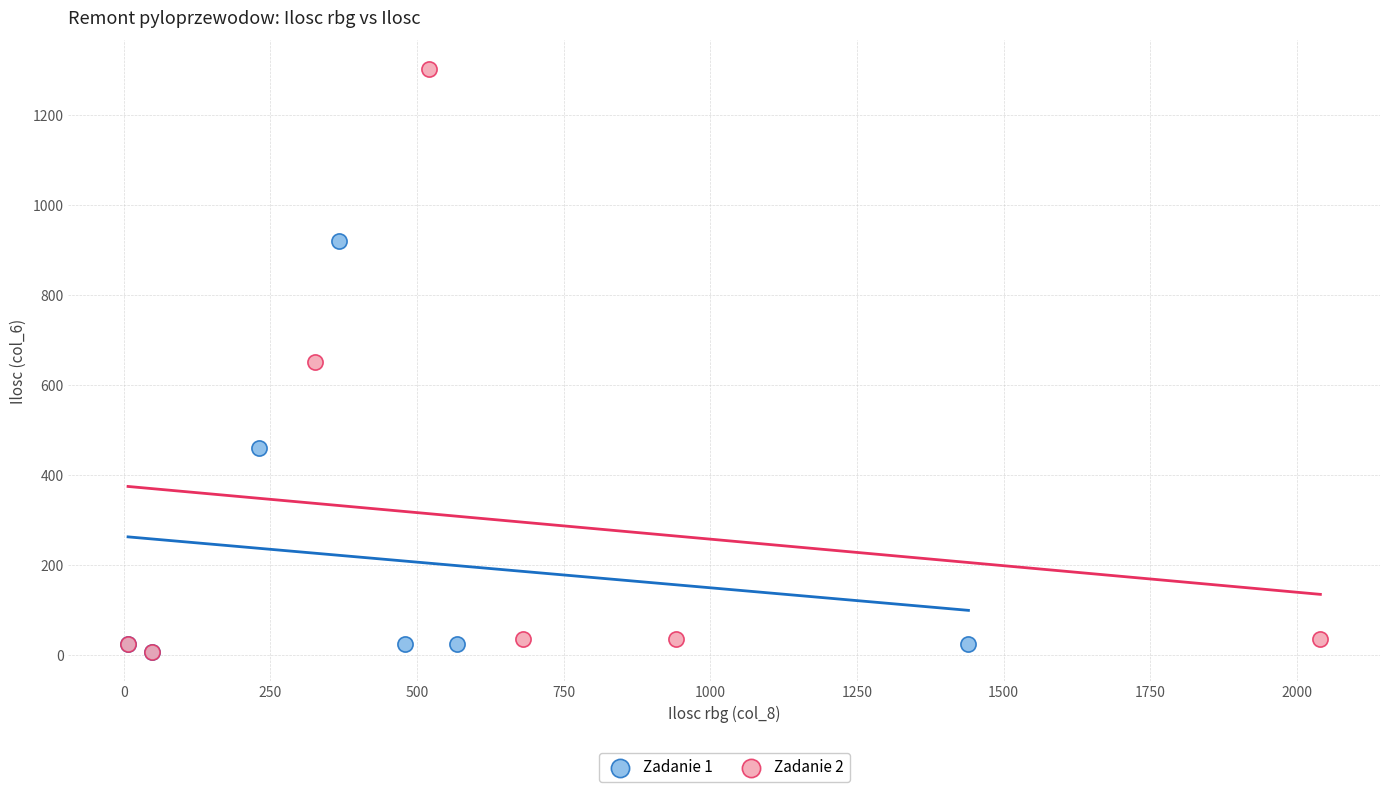

Which series contains the highest Y value?

Zadanie 2